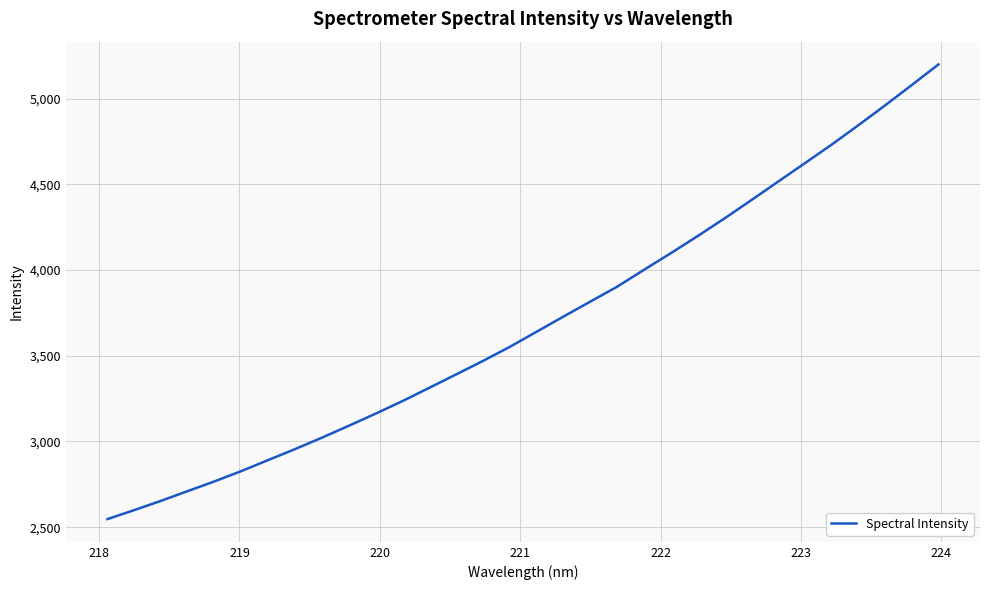

What is the difference between the maximum and minimum values?

2652.0